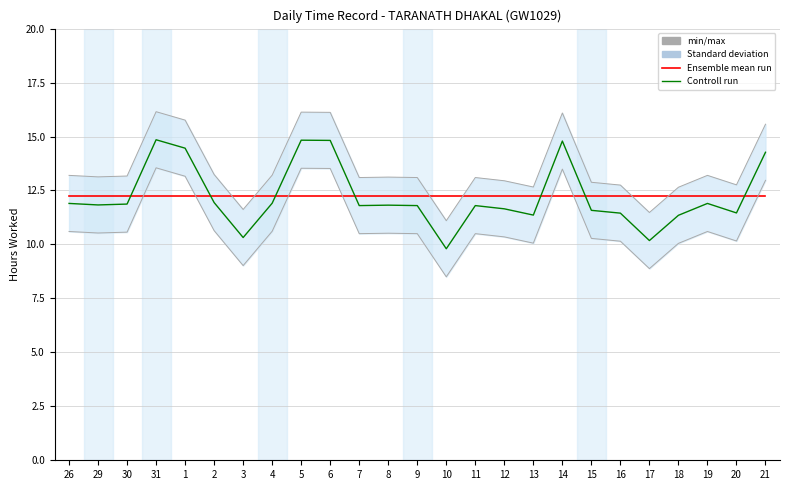

Does the chart have visible grid lines?

Yes